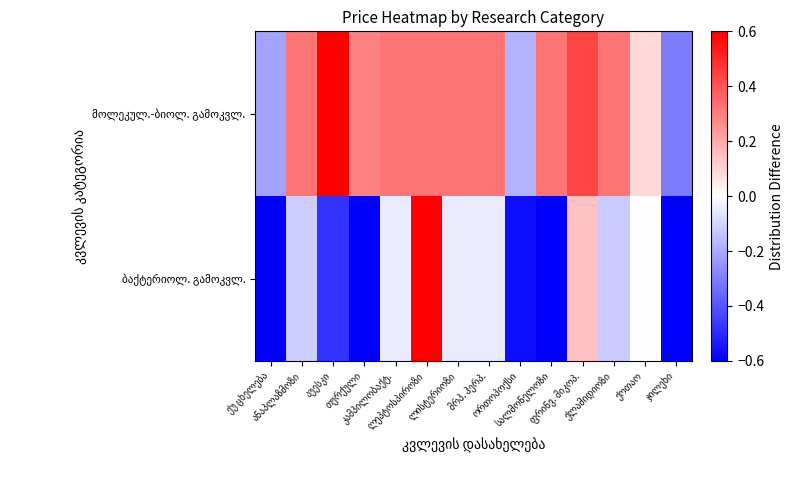

What is the smallest value displayed?

-0.8